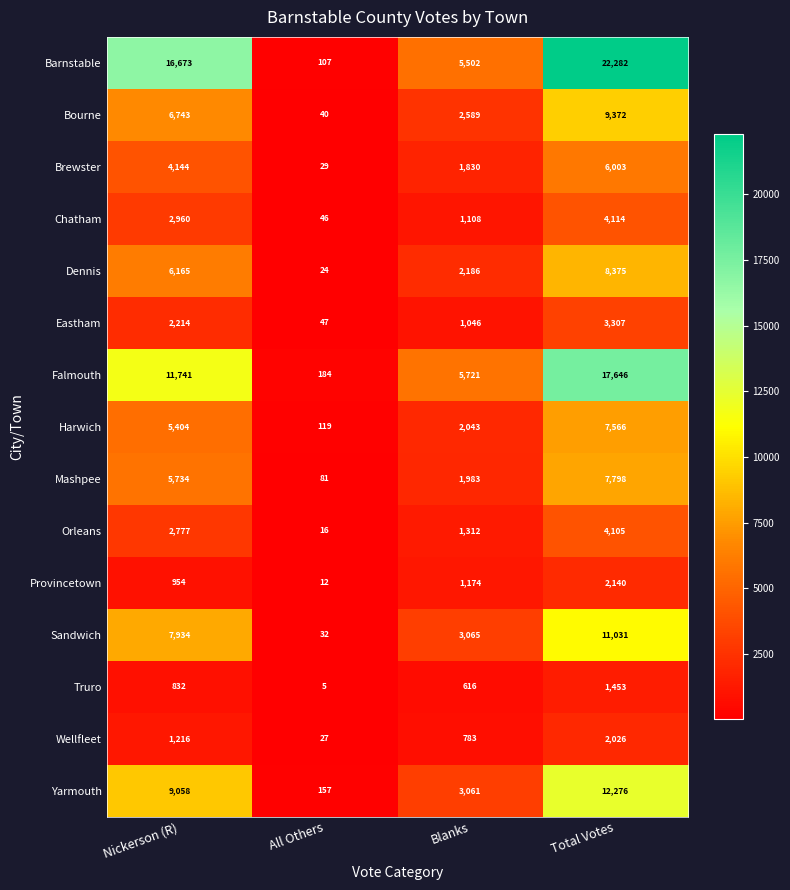

List the labels in order of Mashpee value, smallest first.

All Others, Blanks, Nickerson (R), Total Votes